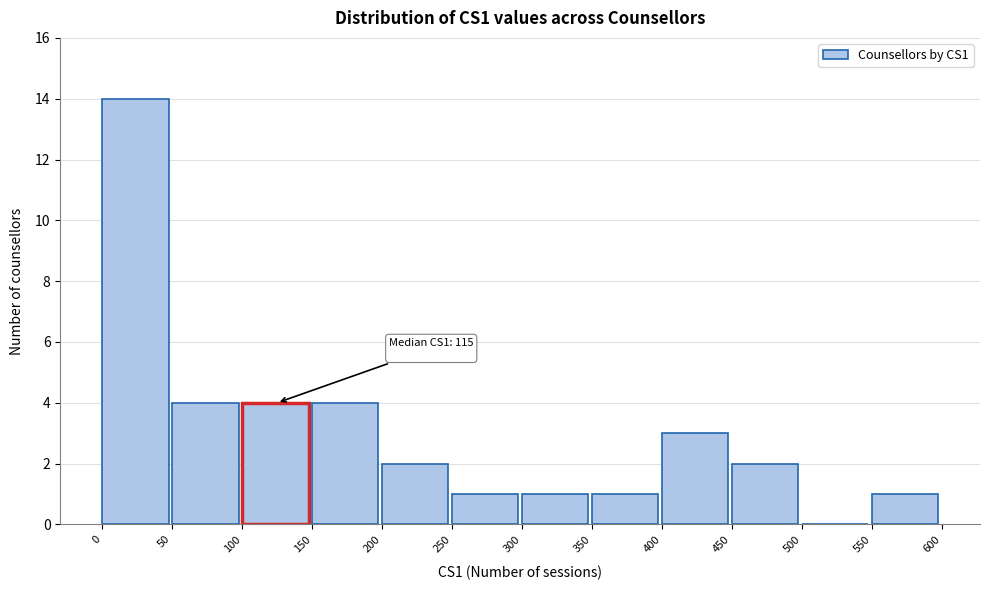

Which range on the x-axis has the tallest bar?

0 to 50